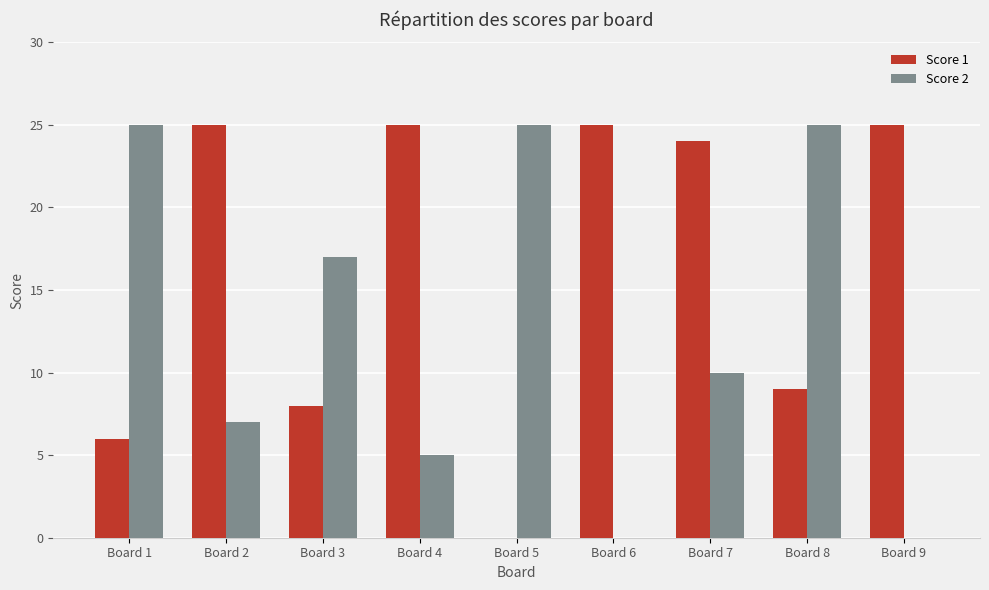

Is it true that Score 1 equals 25 at Board 6?

True